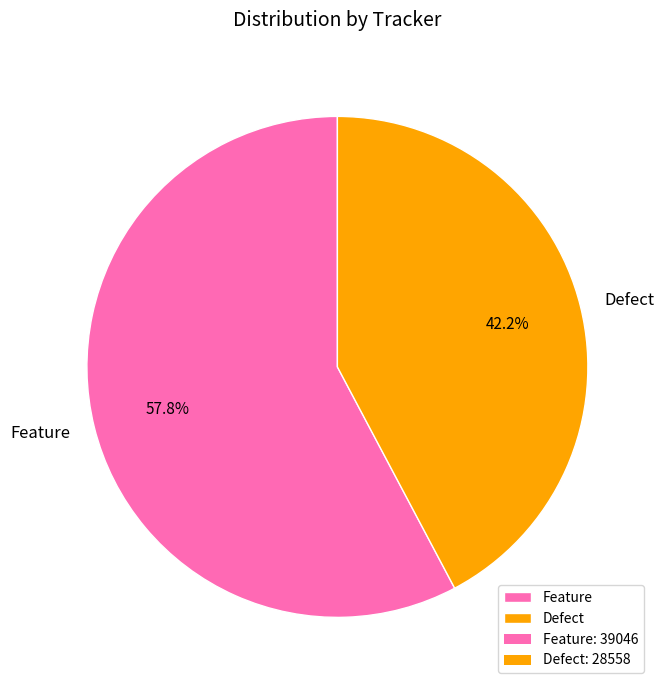

Is there a majority slice in this chart?

Yes